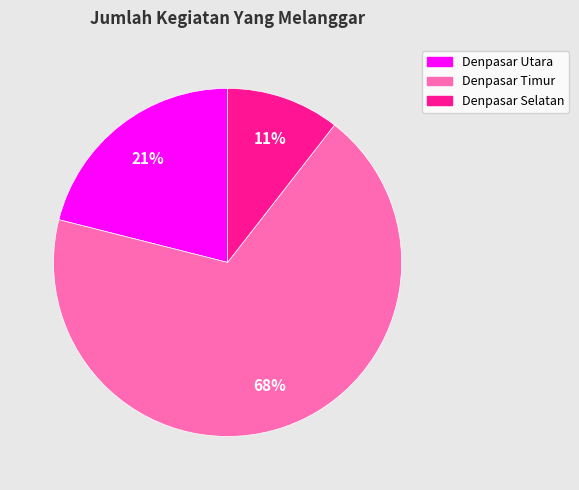

Which category has the biggest portion of the pie?

Denpasar Timur